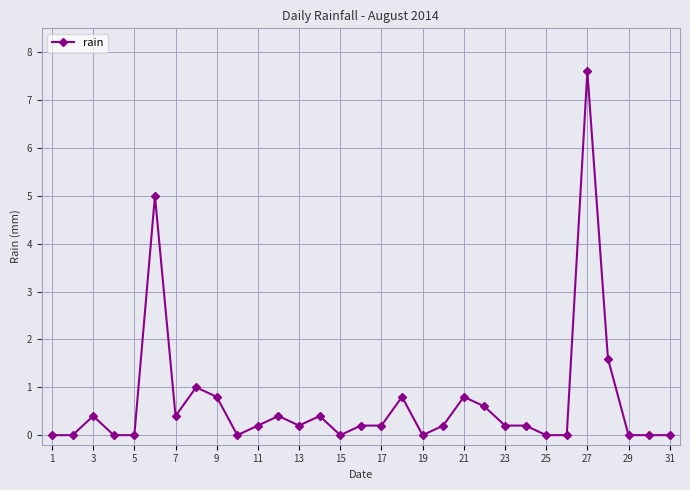

Count the number of data series in this chart.

1